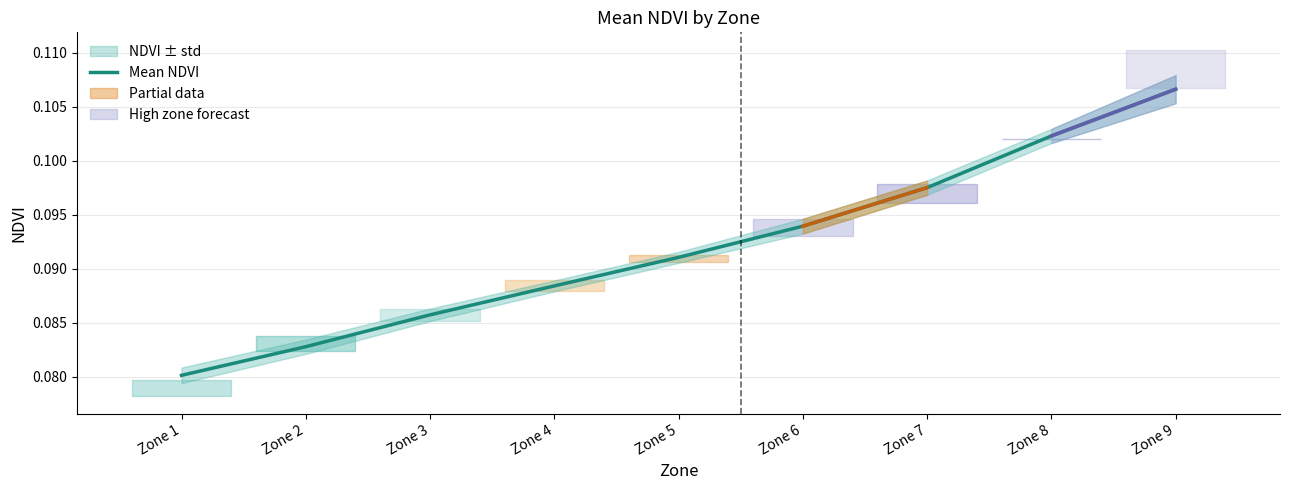

What is the minimum value shown in the chart?

0.1